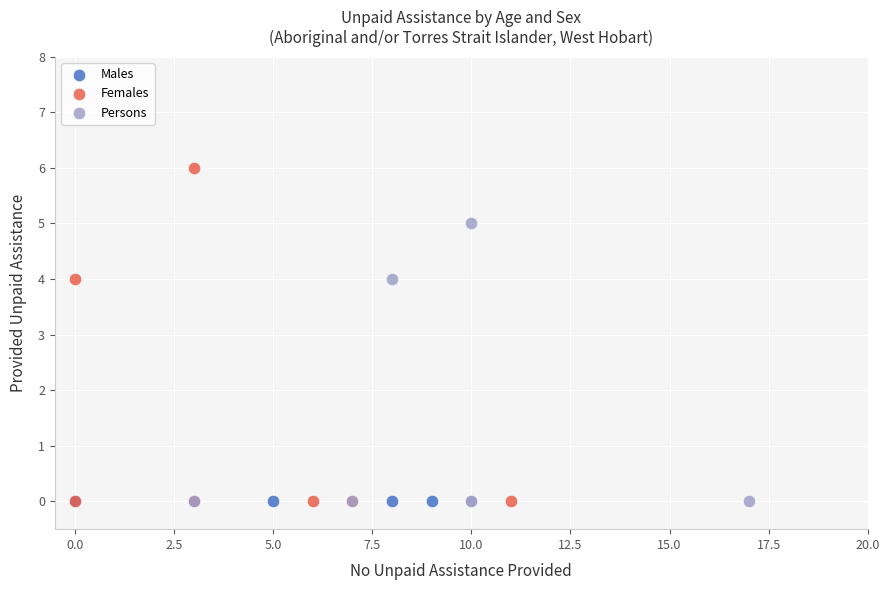

Which series reaches the maximum Y coordinate?

Females